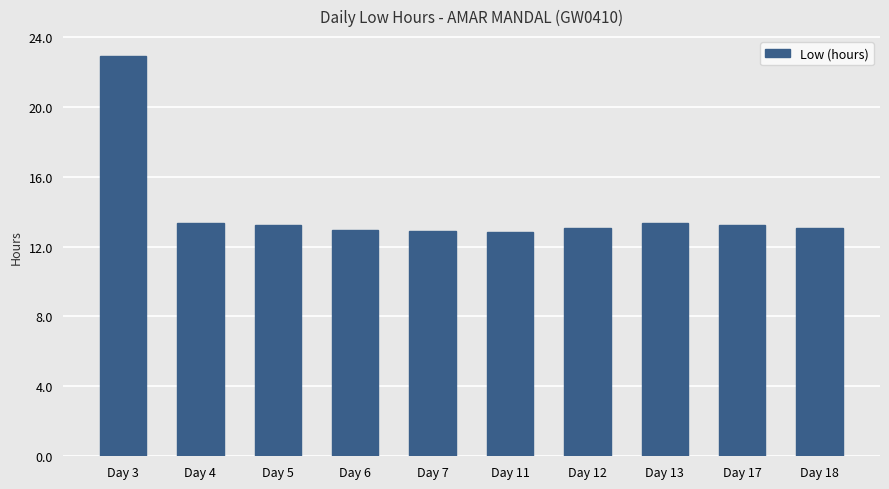

Is it true that the value at Day 3 is 22.9?

True